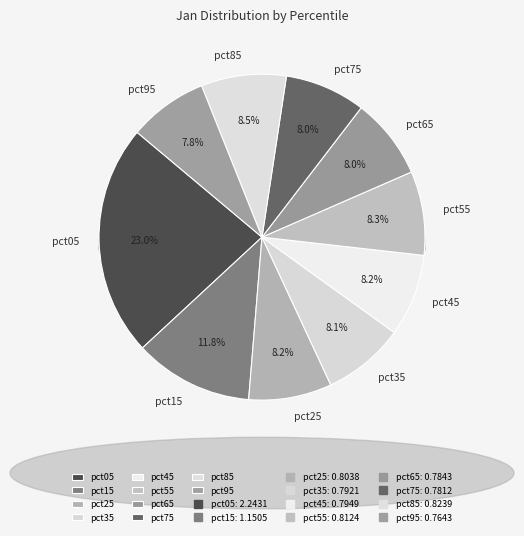

Count the number of slices in the pie.

10